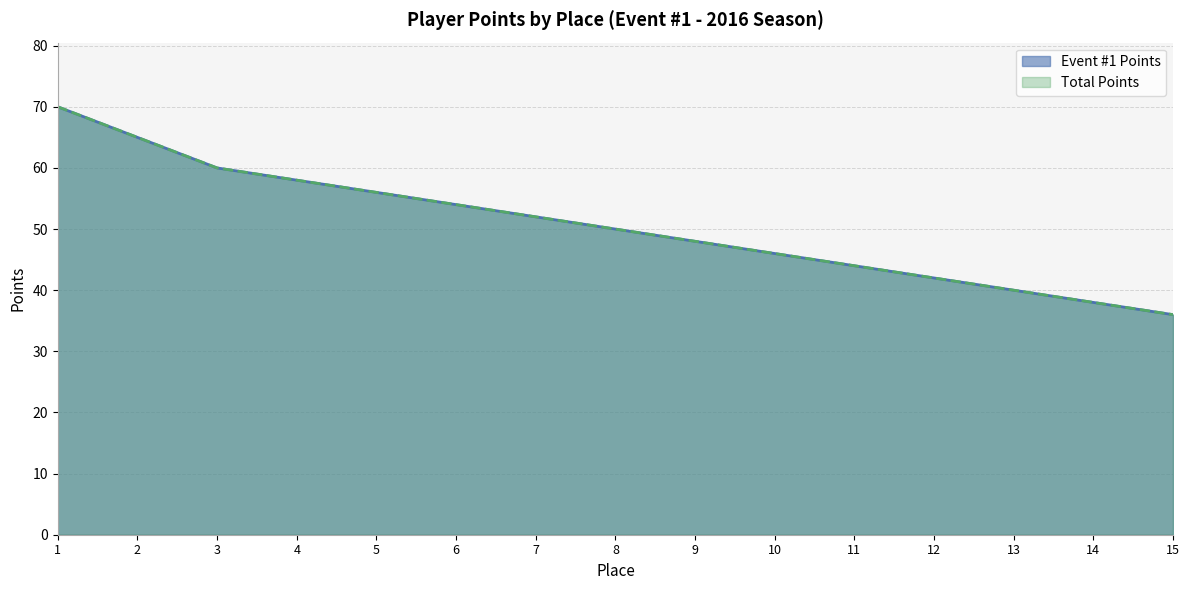

Which series has the widest spread of values?

Event #1 Points